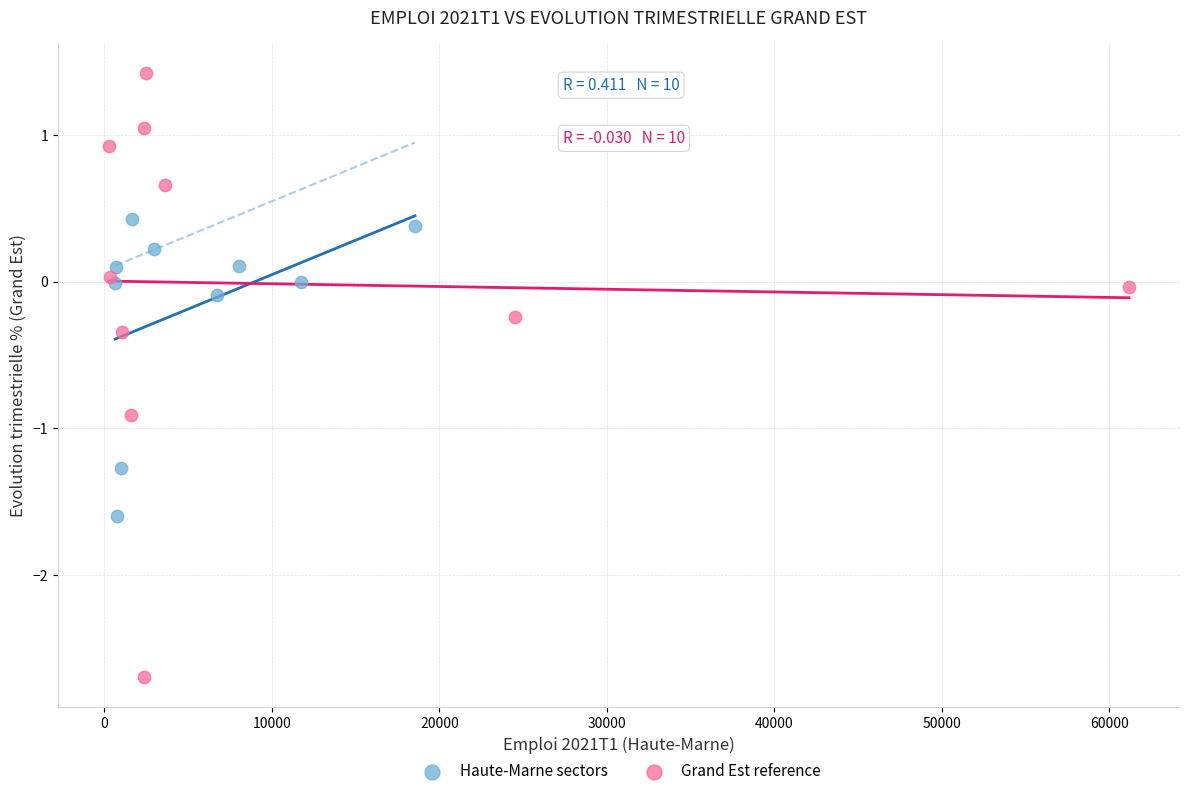

Which series contains the lowest Y value?

Grand Est reference